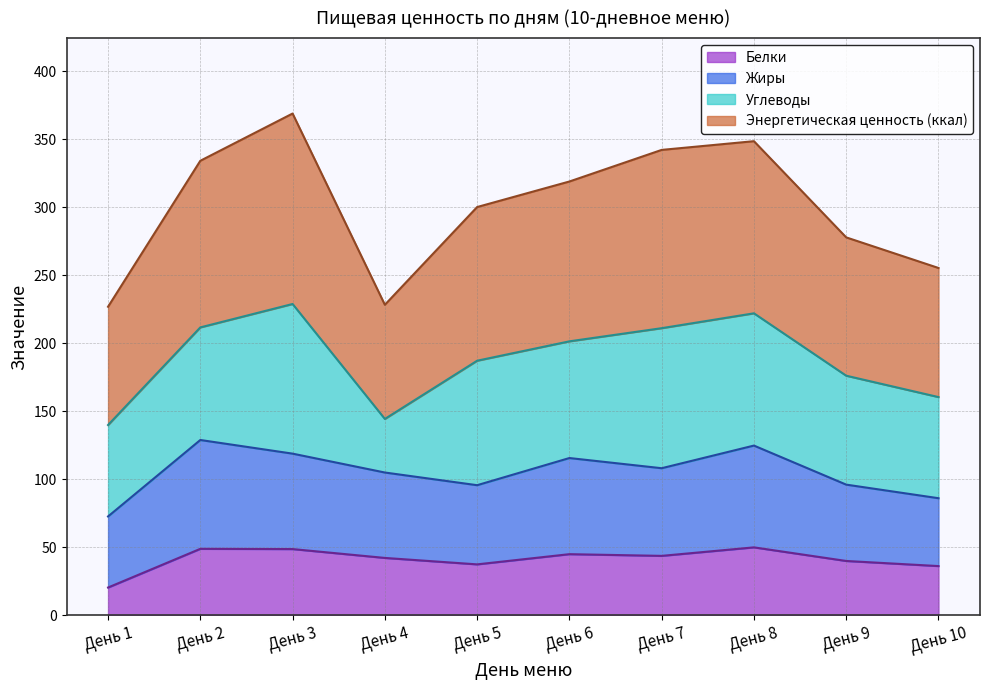

True or false: Белки has a value of 36.2 at День 10.

True